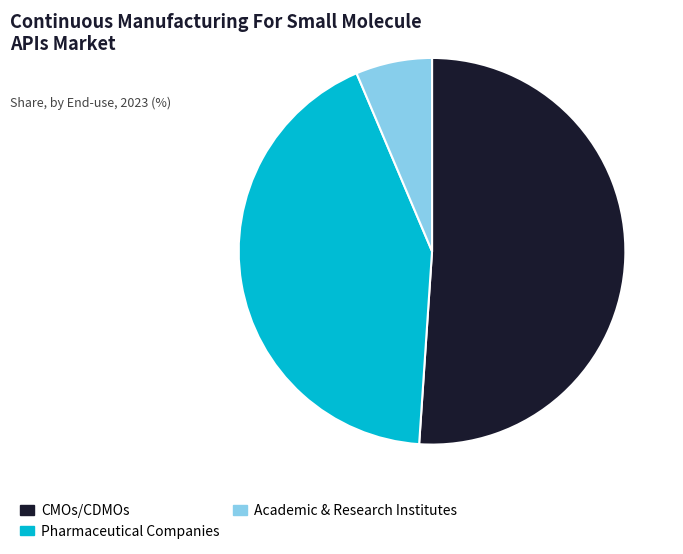

Is there a majority slice in this chart?

Yes